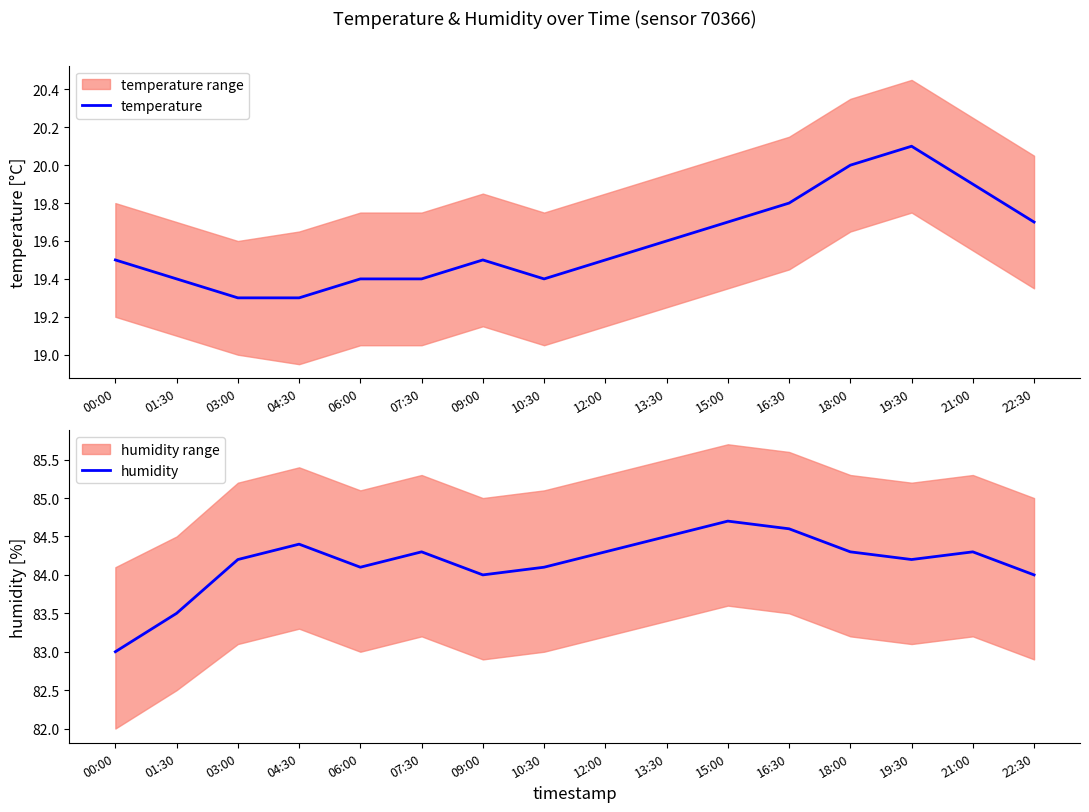

How many distinct data groups are displayed?

2